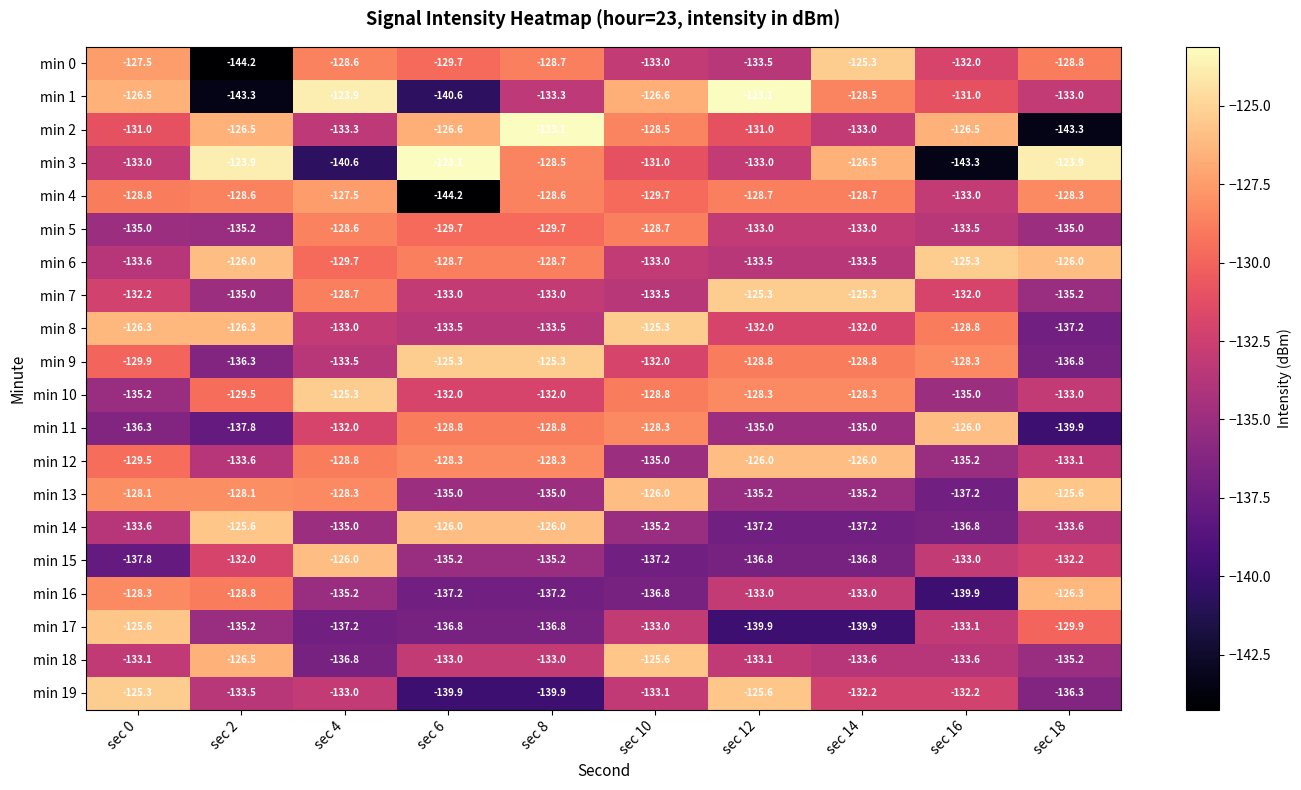

How many data points does each series have?

10